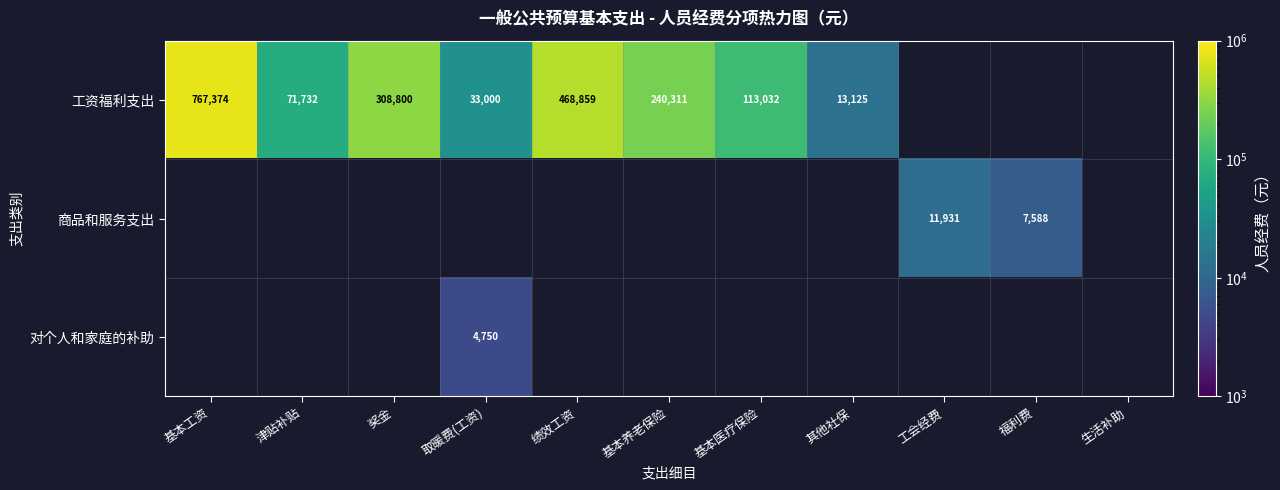

List the series in order of their peak value, highest first.

工资福利支出, 商品和服务支出, 对个人和家庭的补助